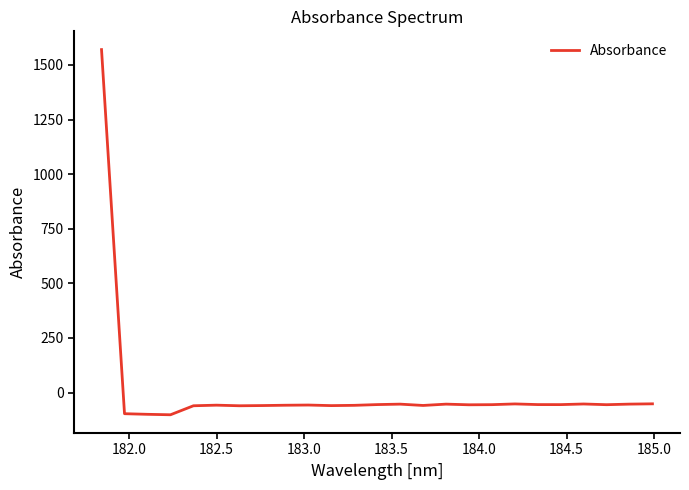

What is the difference between the maximum and minimum values?

1671.6